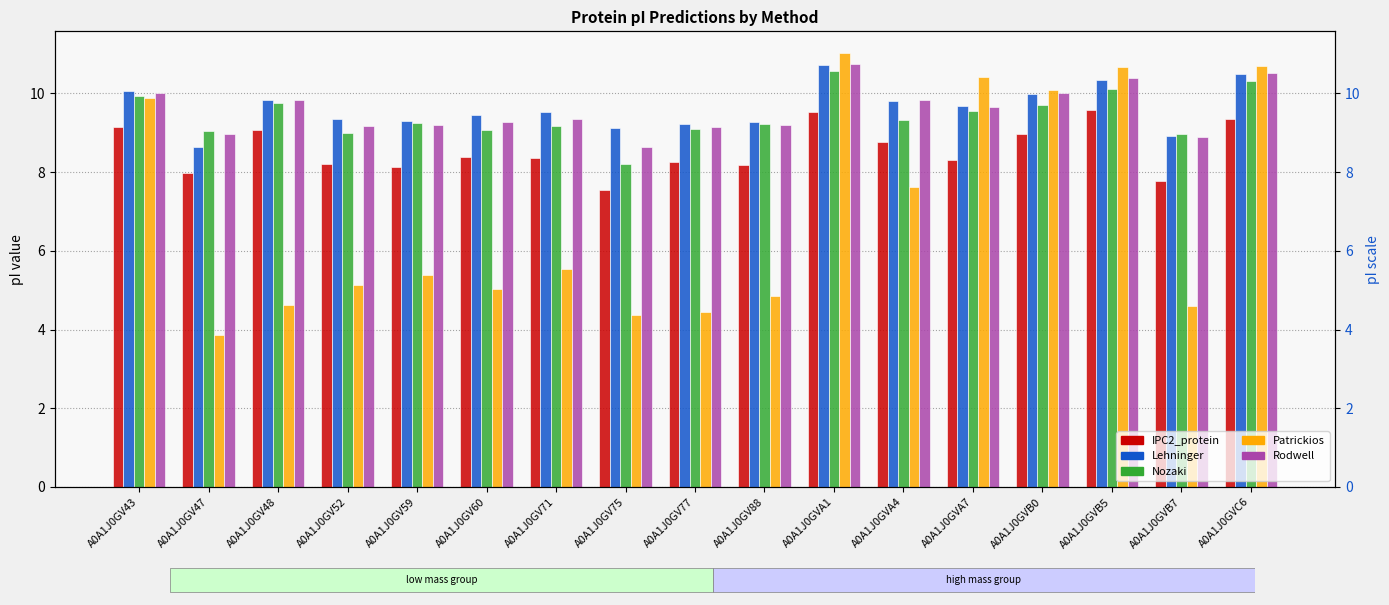

What value does the Nozaki series have at A0A1J0GVB0?

9.7